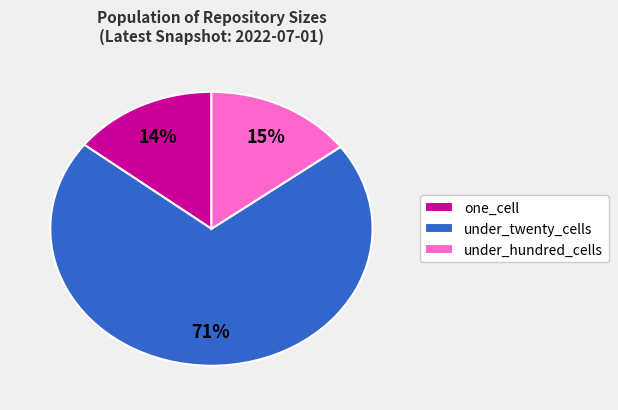

Does any single category account for the majority?

Yes